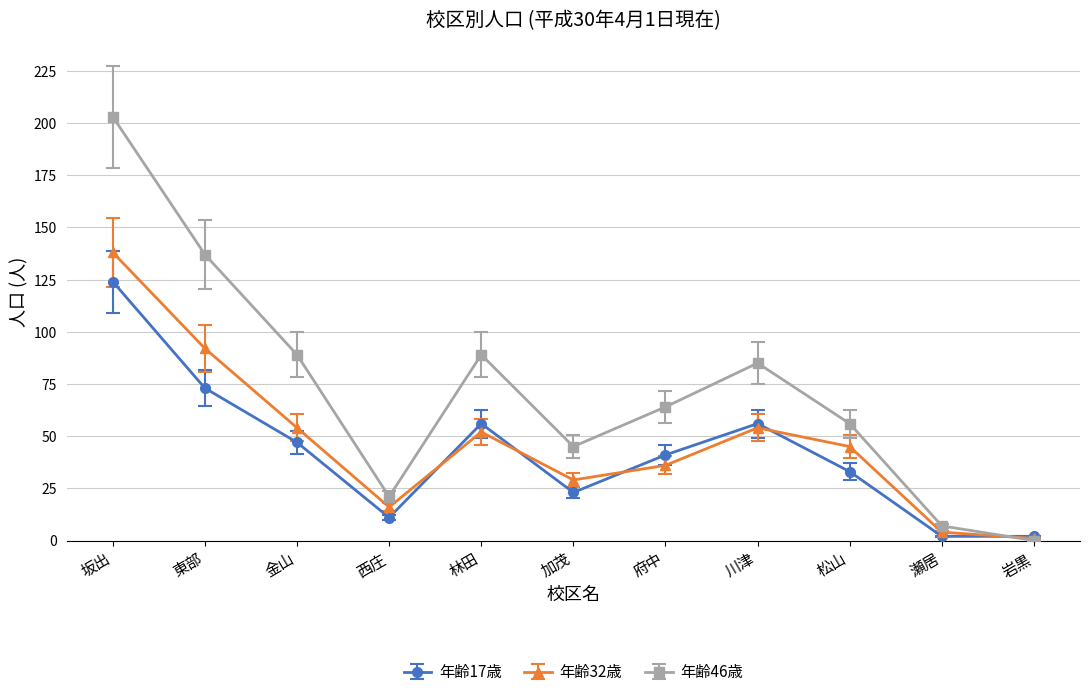

At which category is the sum across all series the highest?

坂出